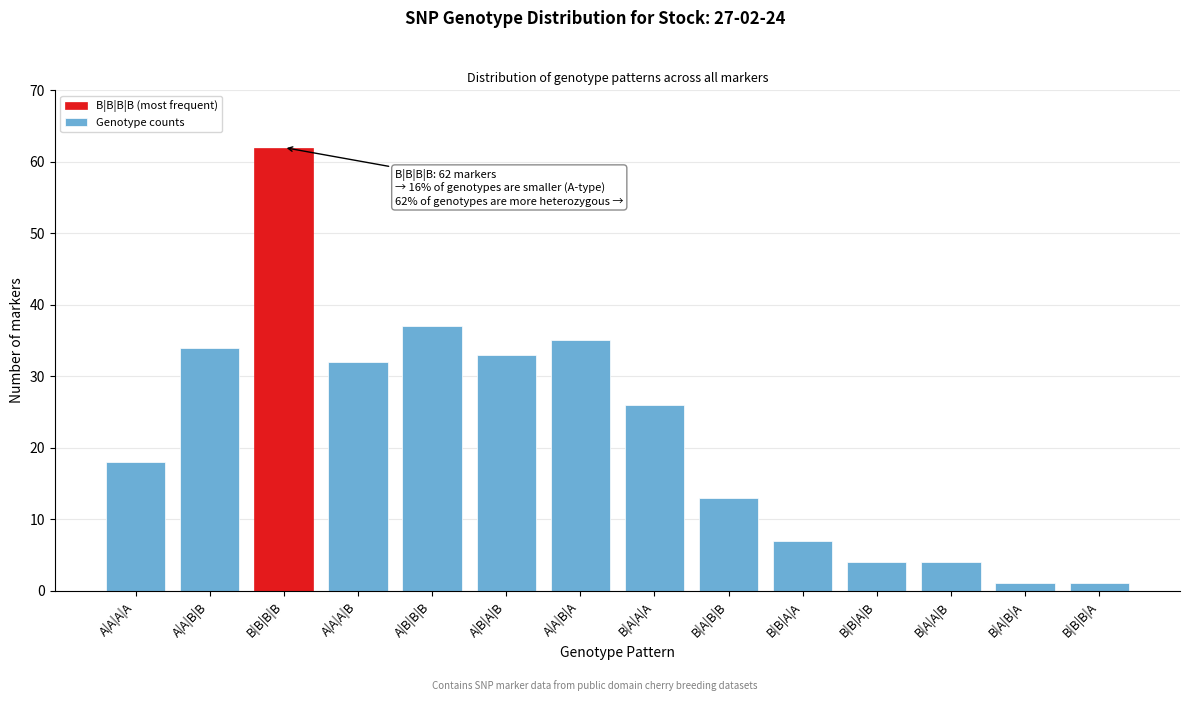

Reading left to right, what are all the values shown in this chart?

A|A|A|A=18	A|A|B|B=34	B|B|B|B=62	A|A|A|B=32	A|B|B|B=37	A|B|A|B=33	A|A|B|A=35	B|A|A|A=26	B|A|B|B=13	B|B|A|A=7	B|B|A|B=4	B|A|A|B=4	B|A|B|A=1	B|B|B|A=1